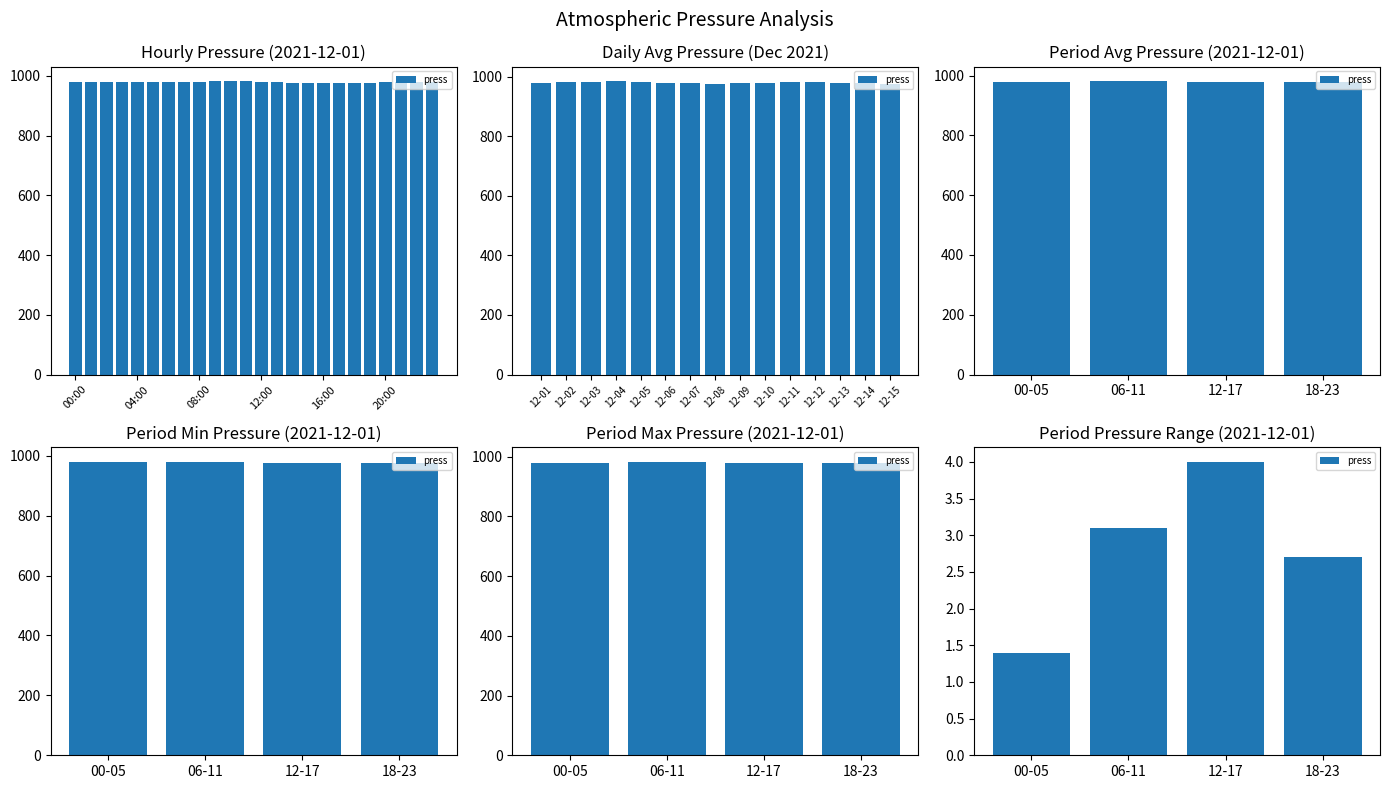

What is the difference between the values at 06-11 and 00-05?

1.7